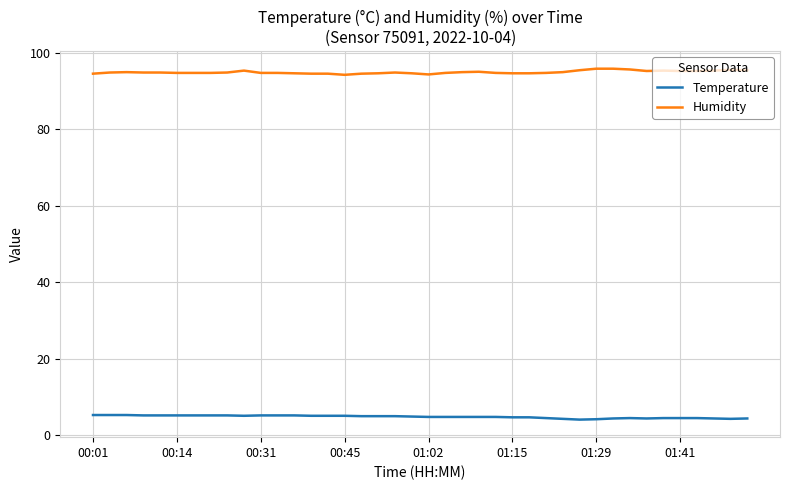

What is the minimum value shown in the chart?

4.1